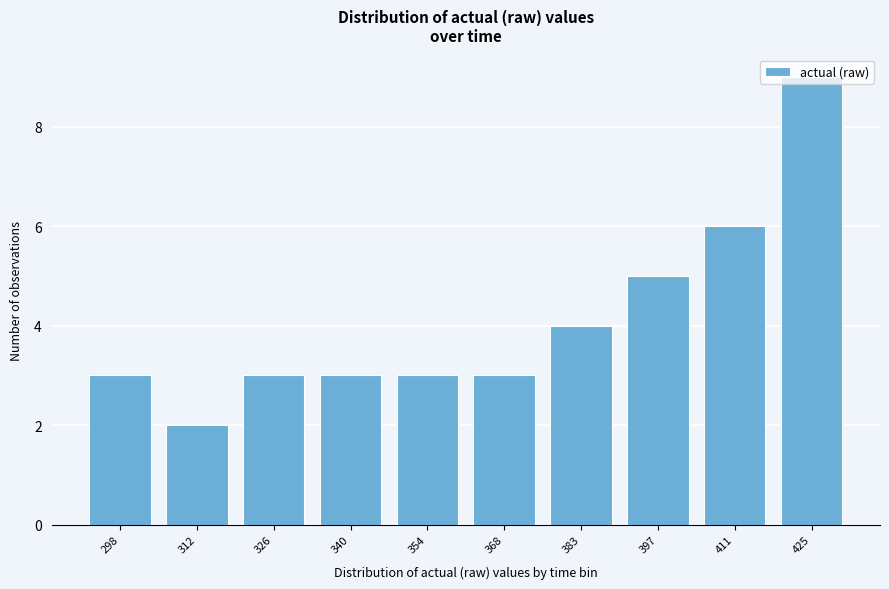

What is the sum of the values at 368 and 326?

6